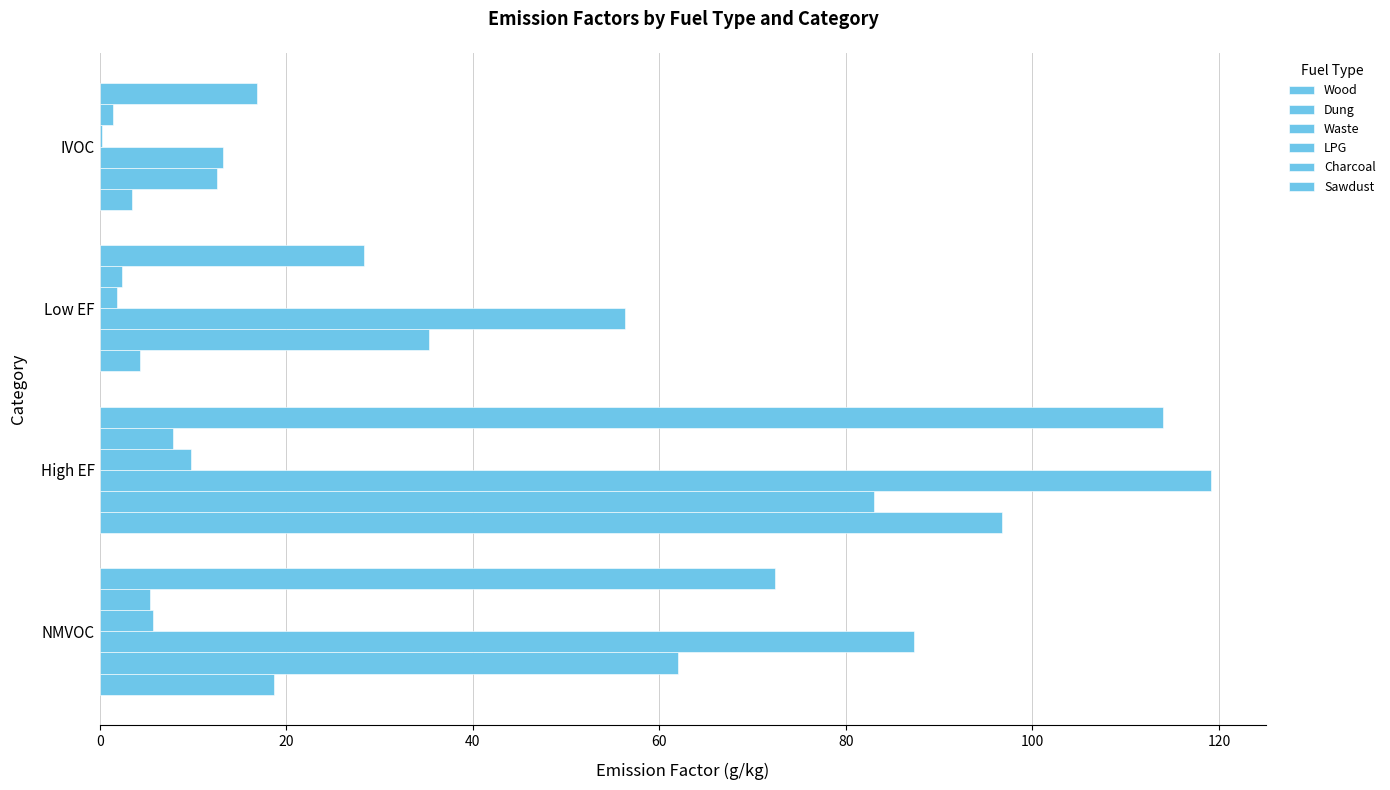

At how many categories does at least one series exceed 118?

1